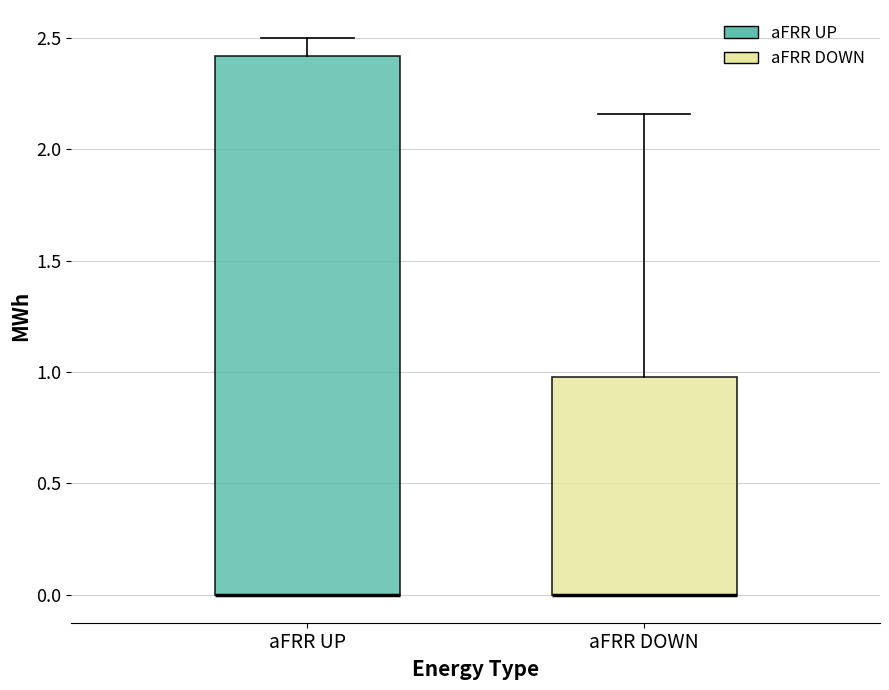

Reading left to right, transcribe this box plot: for each box, give where its median line is, the range the box spans, and where its two whiskers end, as read against the y-axis. The values are not printed on the chart, so give them approximately, as read against the axis.

aFRR UP: median 0.00 (drawn on the box's lower edge), box 0.00 to 2.40, whiskers 0.00 to 2.50
aFRR DOWN: median 0.00 (drawn on the box's lower edge), box 0.00 to 1.00, whiskers 0.00 to 2.15